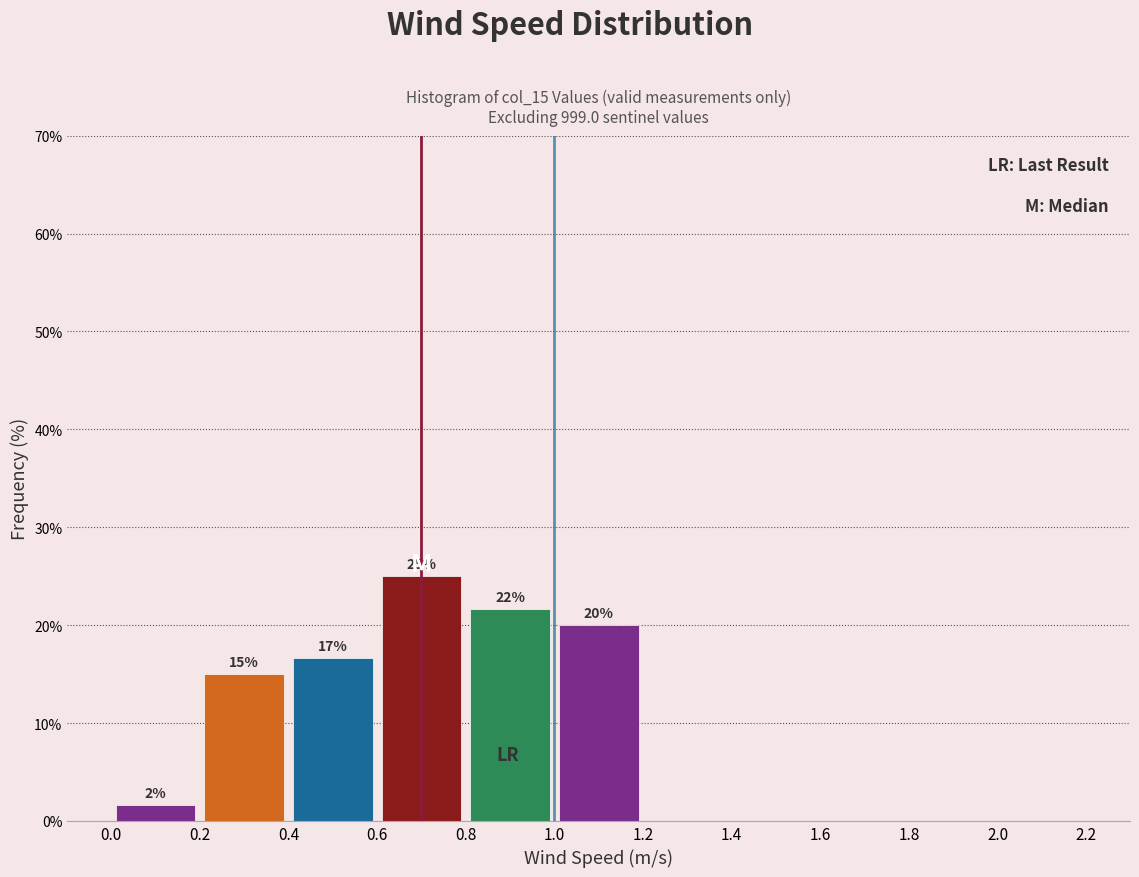

Which range on the x-axis has the tallest bar?

0.6 to 0.8